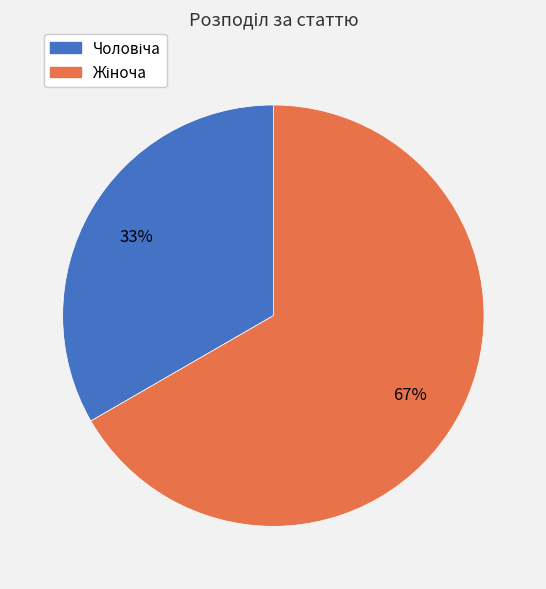

Does any single category account for the majority?

Yes